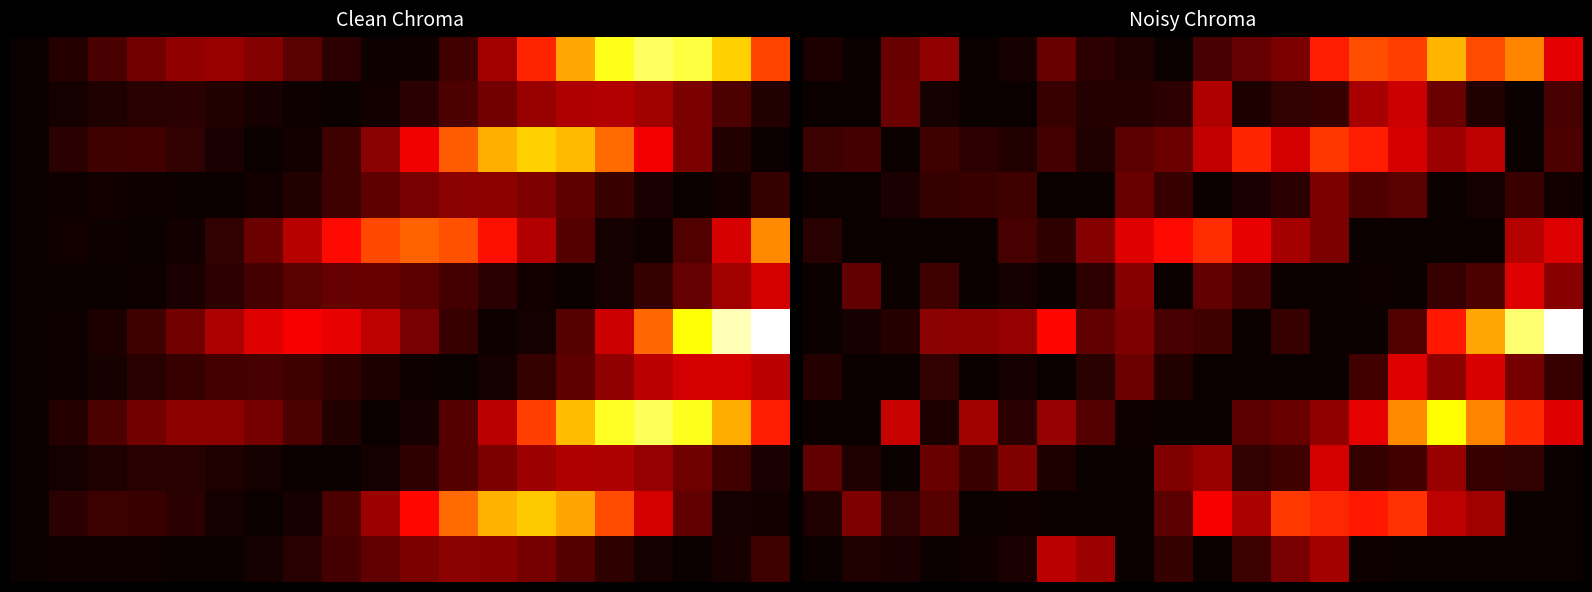

At which category is the sum across all series the highest?

16